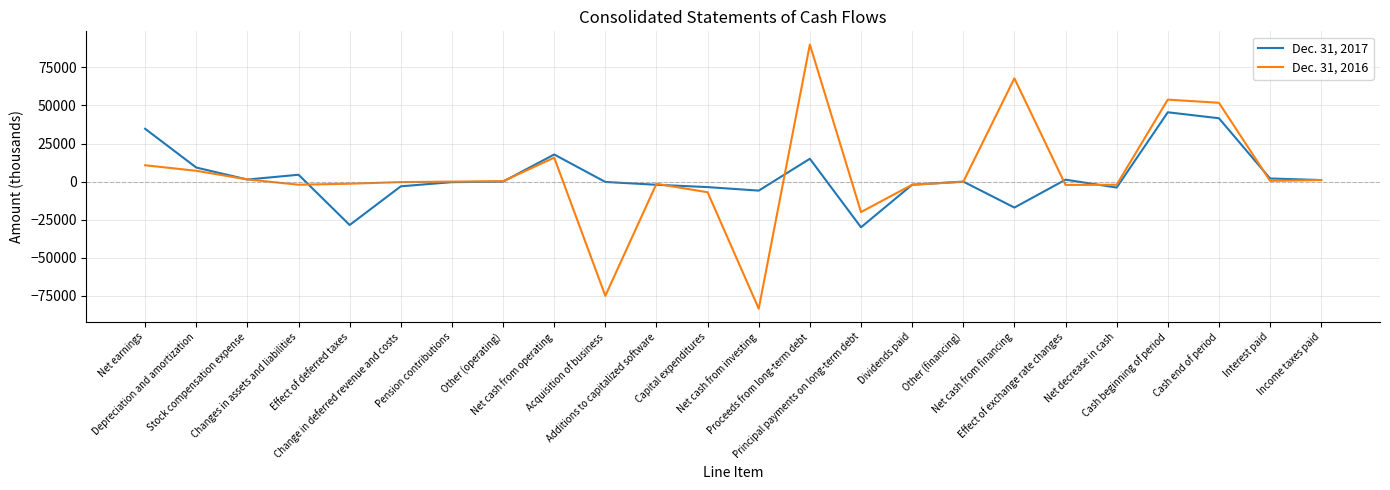

List the series in order of their peak value, lowest first.

Dec. 31, 2017, Dec. 31, 2016